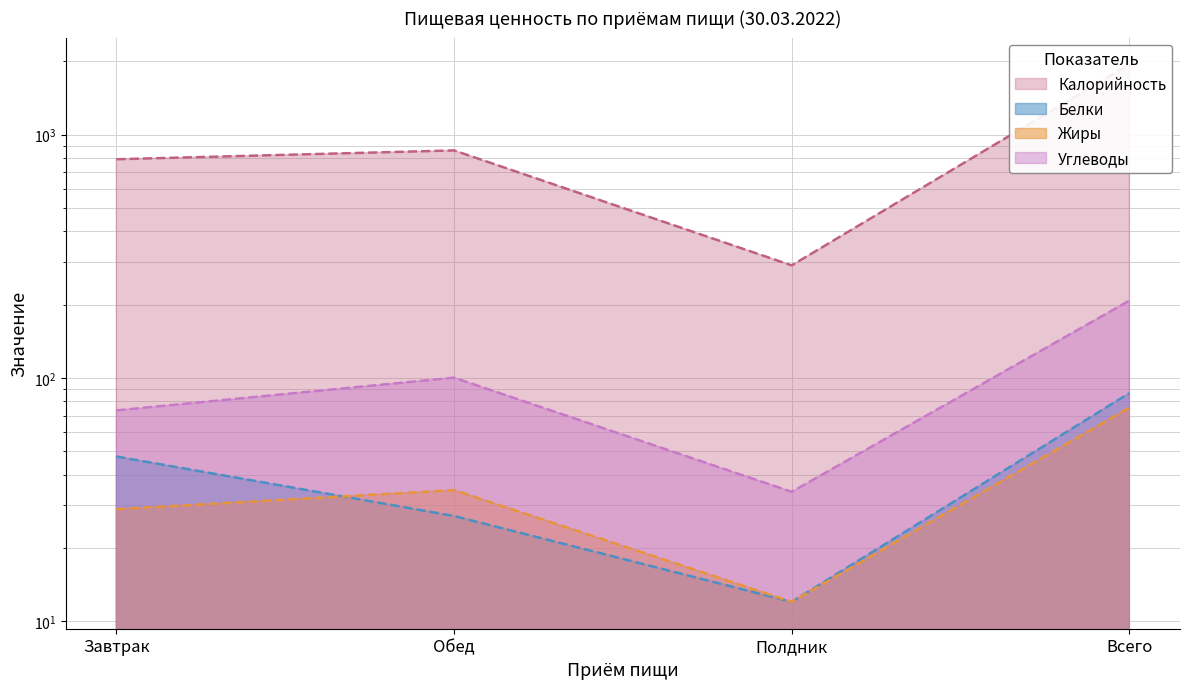

What position from the left is Всего?

4